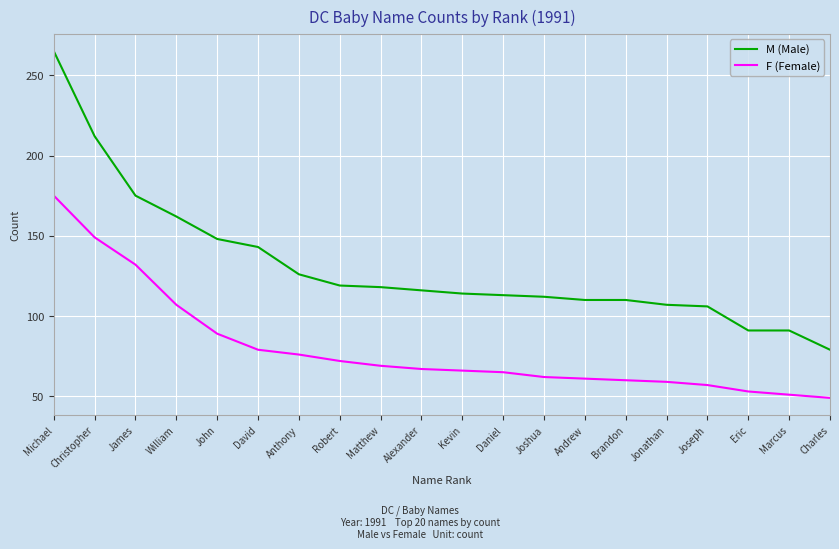

At how many categories does at least one series exceed 240?

1